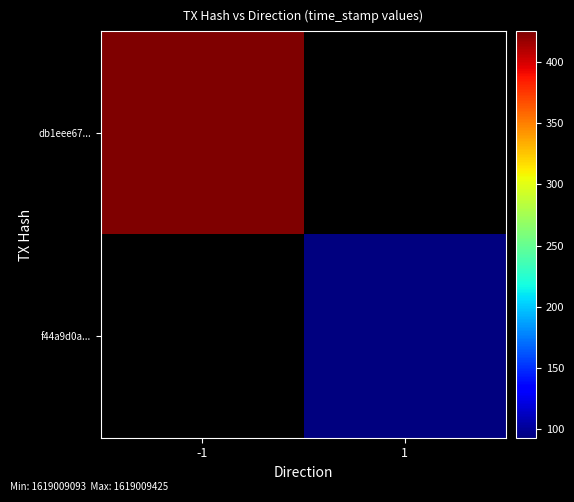

Reading left to right, what are all the values shown in this chart?

db1eee67...: -1=1619009425	1=0
f44a9d0a...: -1=0	1=1619009093